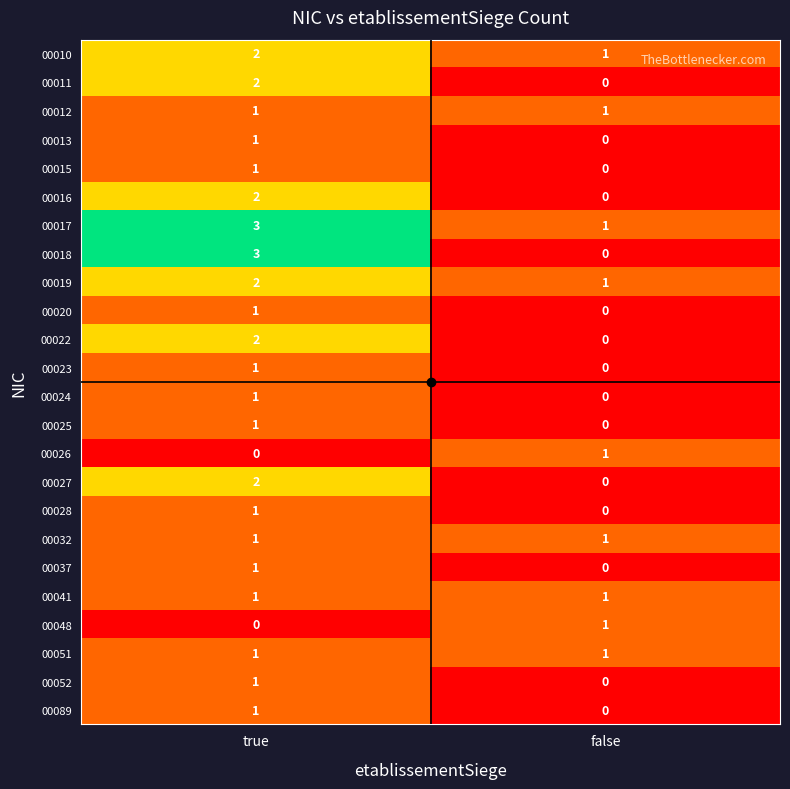

Which series has the widest spread of values?

00018